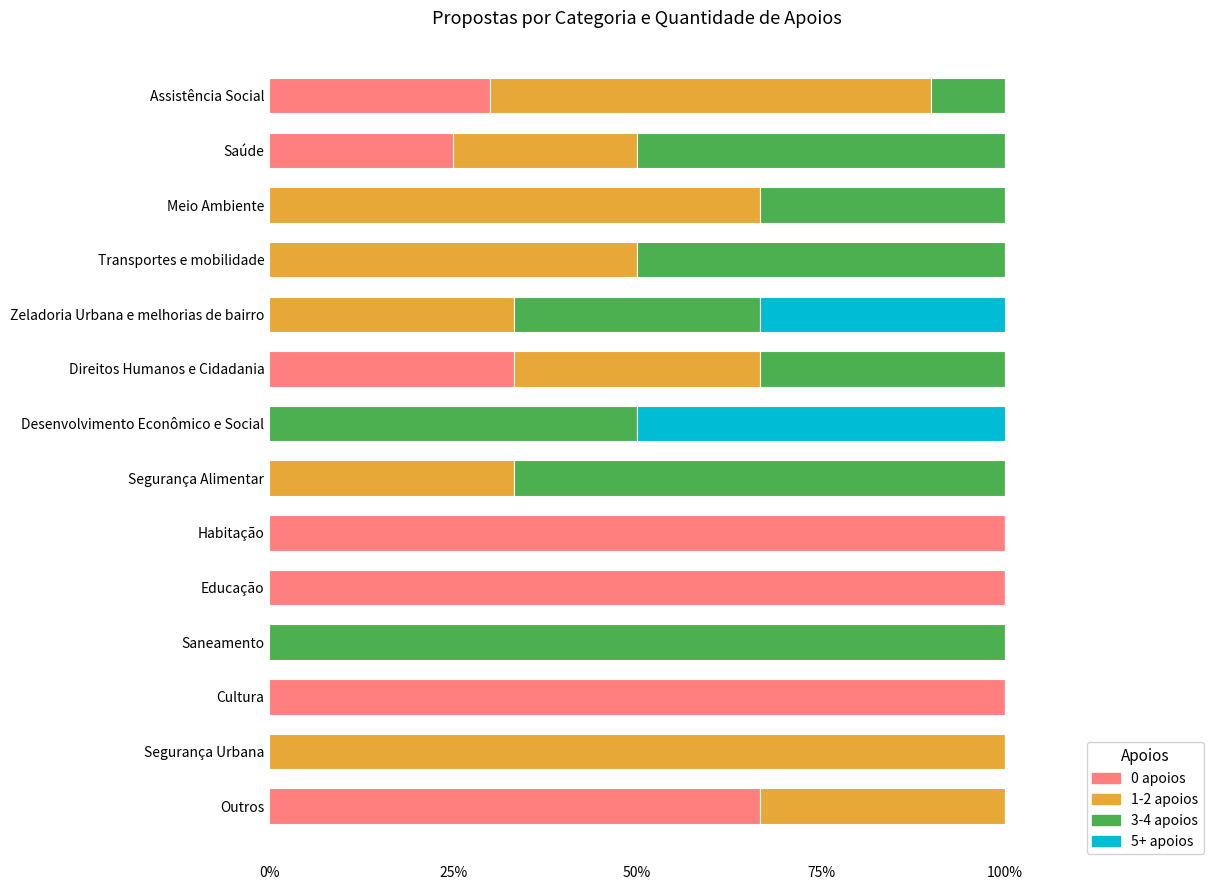

What is the total value across all series at Segurança Alimentar?

100.0